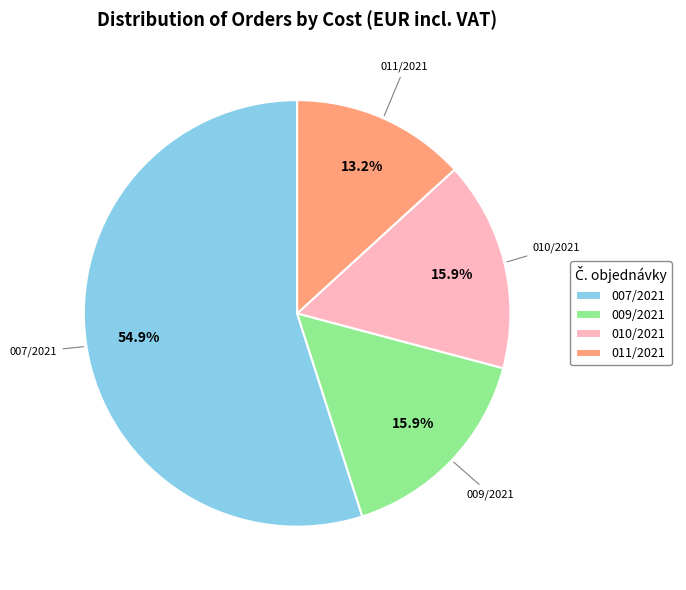

Which slice represents more than half of the pie?

007/2021